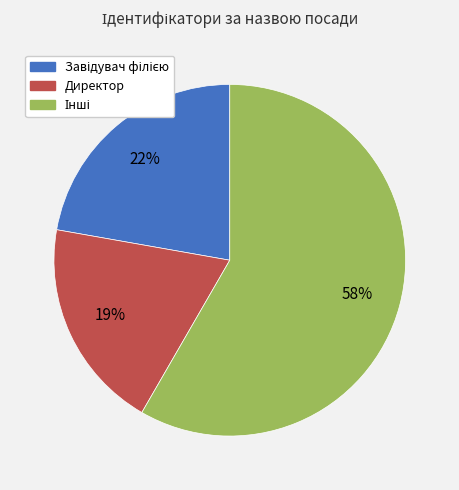

To the nearest percent, what is the difference between the largest and smallest slice percentages?

39%